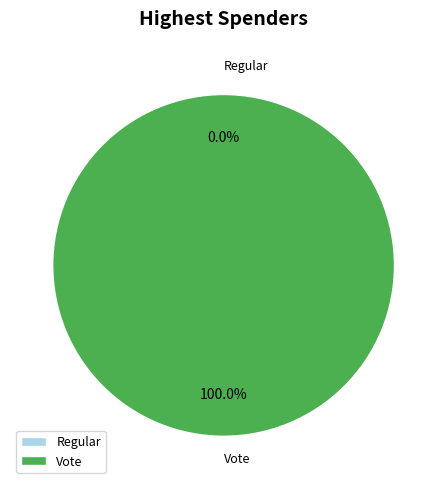

Count the number of slices in the pie.

2